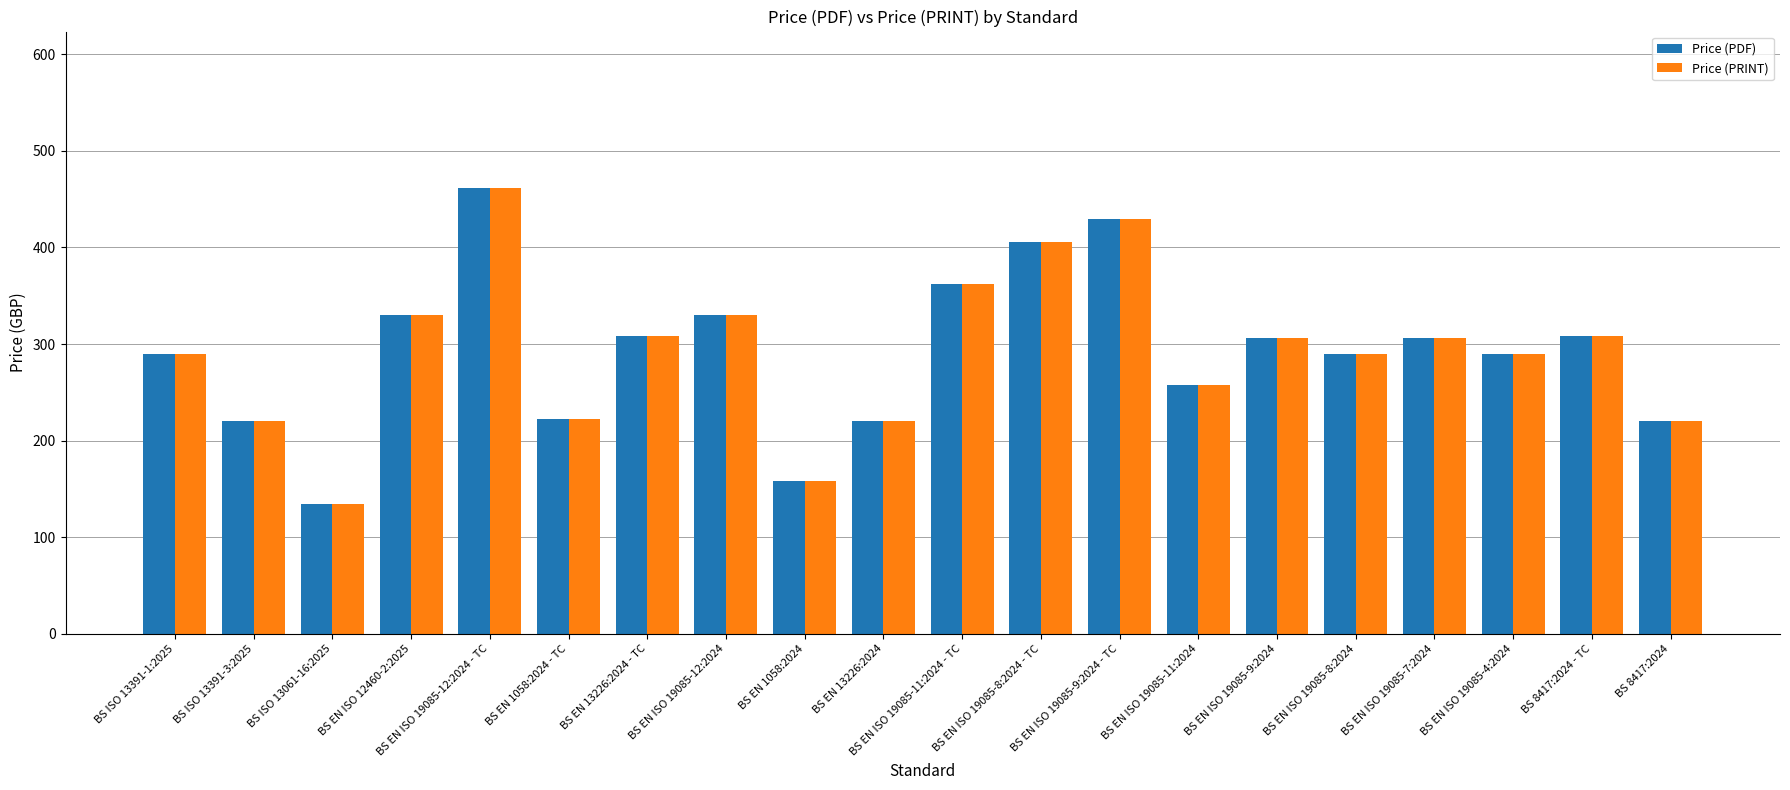

The value of Price (PRINT) at BS EN 1058:2024 is 158. True or false?

True